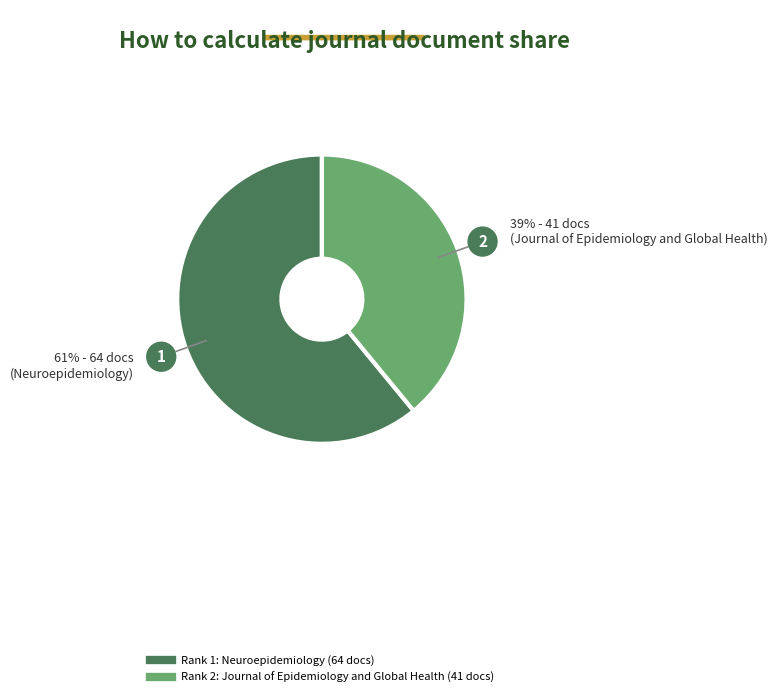

Is there a majority slice in this chart?

Yes